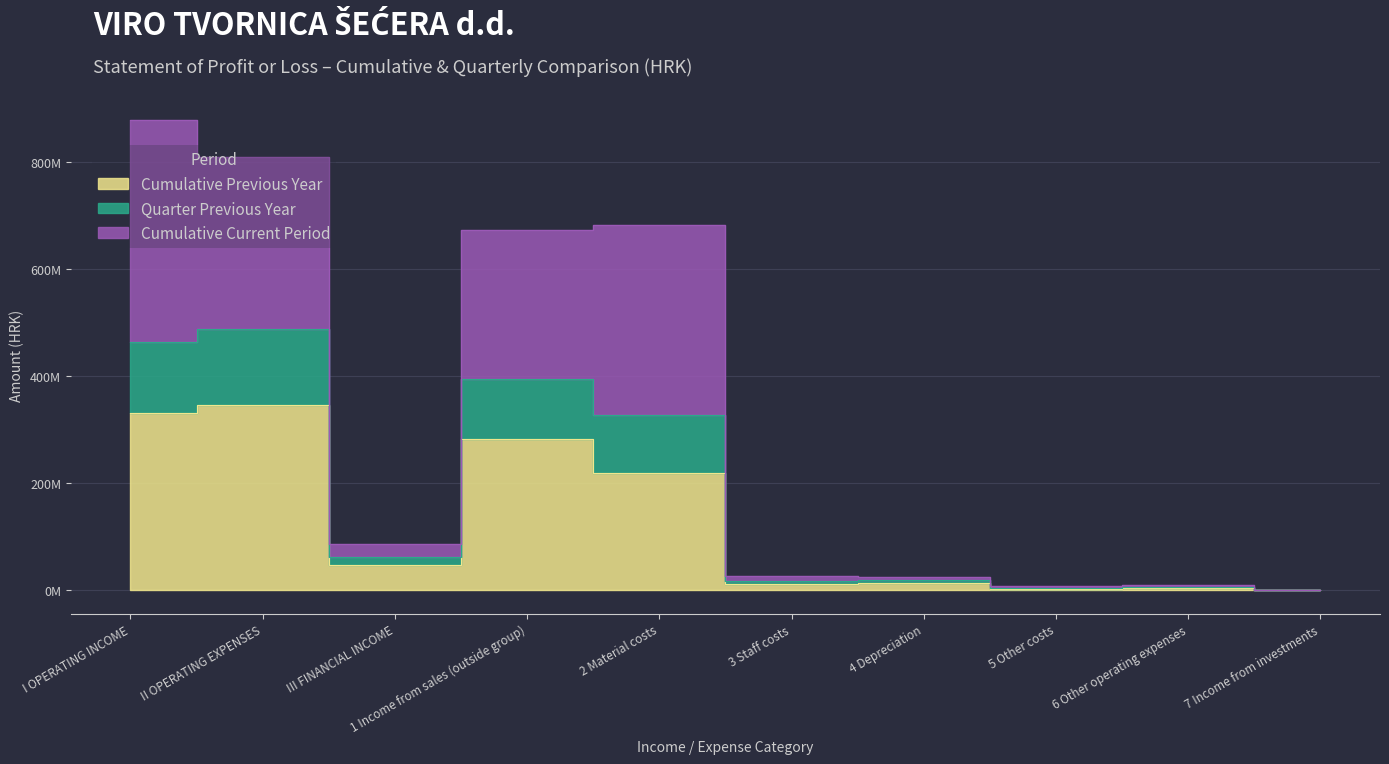

Where is Cumulative Current Period nearest to the value 440?

1 Income from sales (outside group)